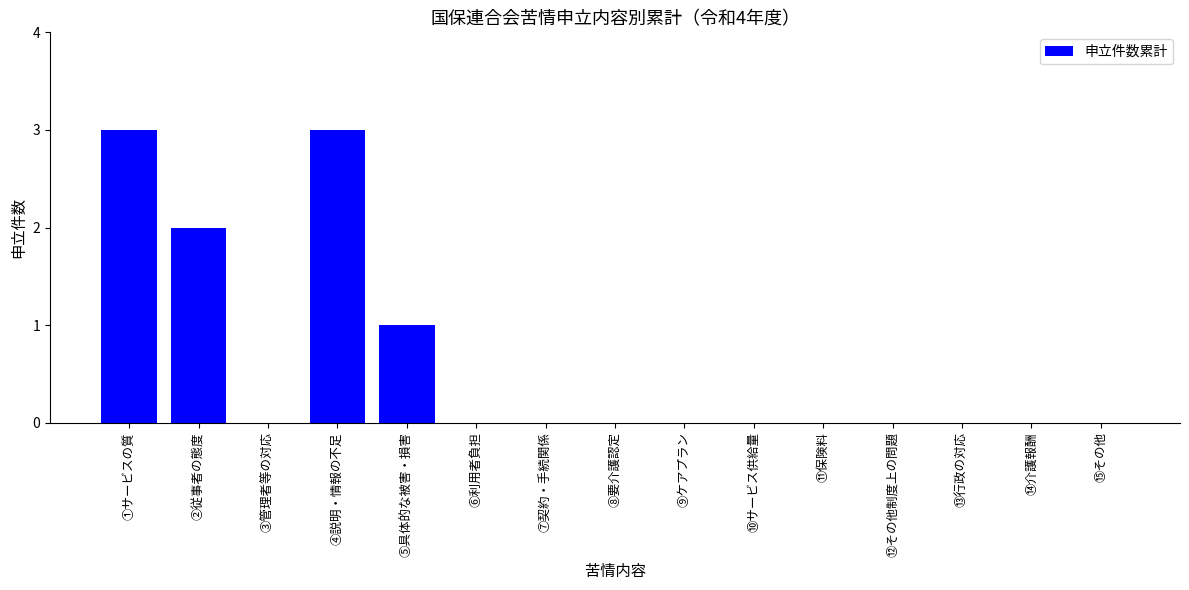

What is the maximum value shown in the chart?

3